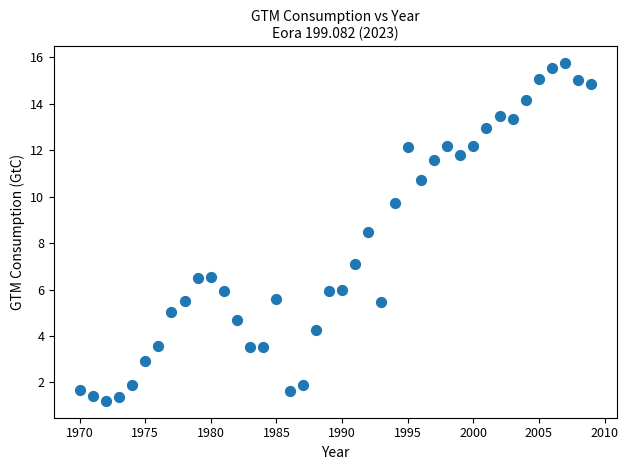

What Y value in the scatter plot is closest to 8?

8.5